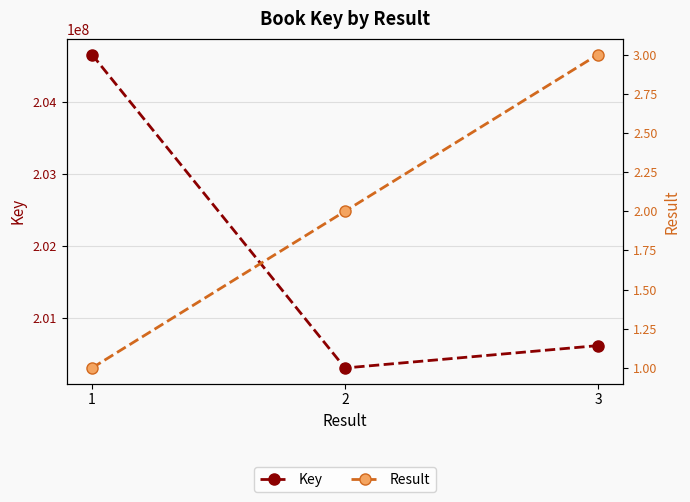

At which label does Result reach its minimum?

1